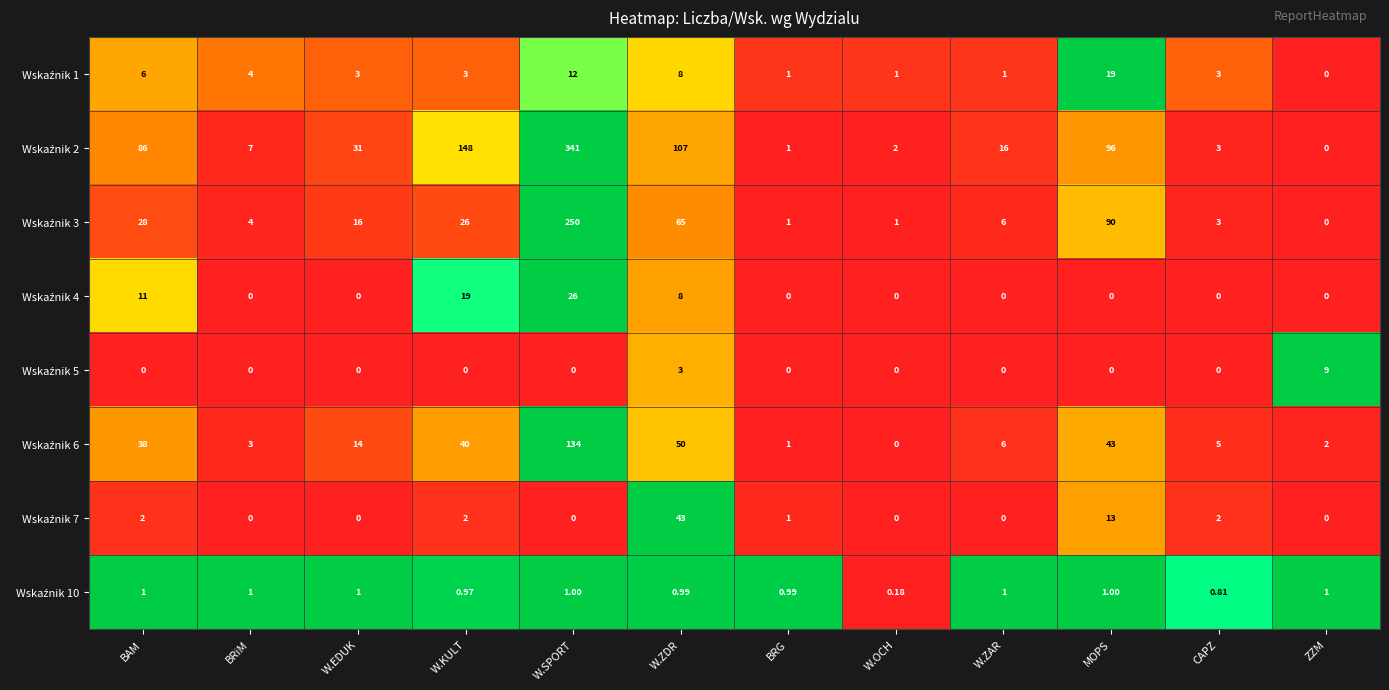

At which category is the sum across all series the highest?

W.SPORT